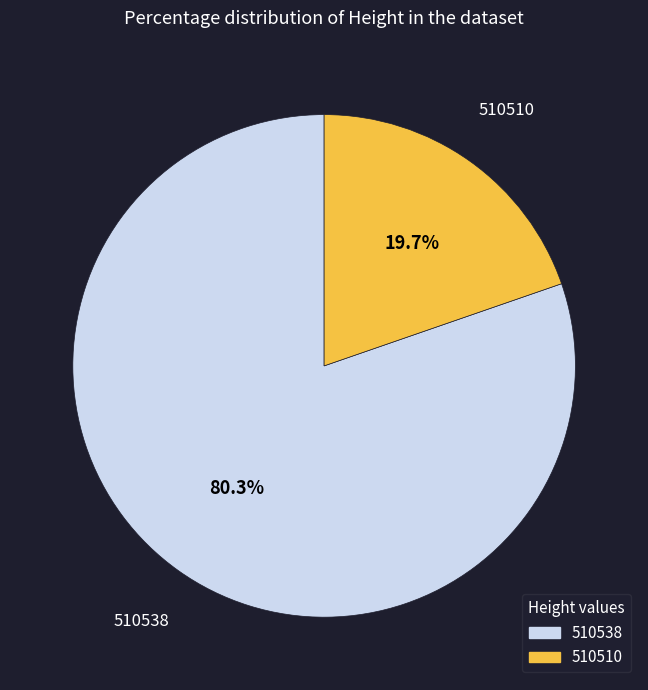

Rank the categories by value from lowest to highest.

510510, 510538